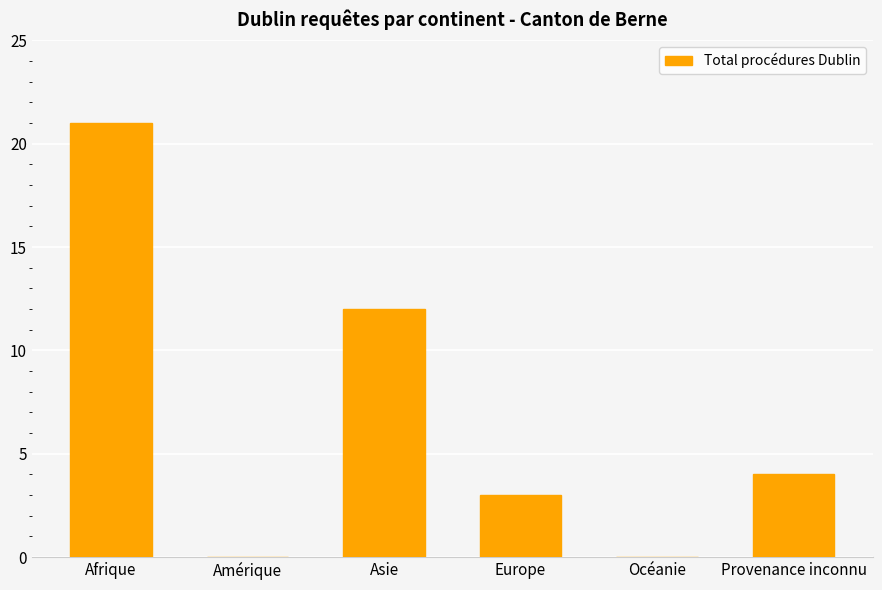

What is the change in value from Asie to Europe?

-9